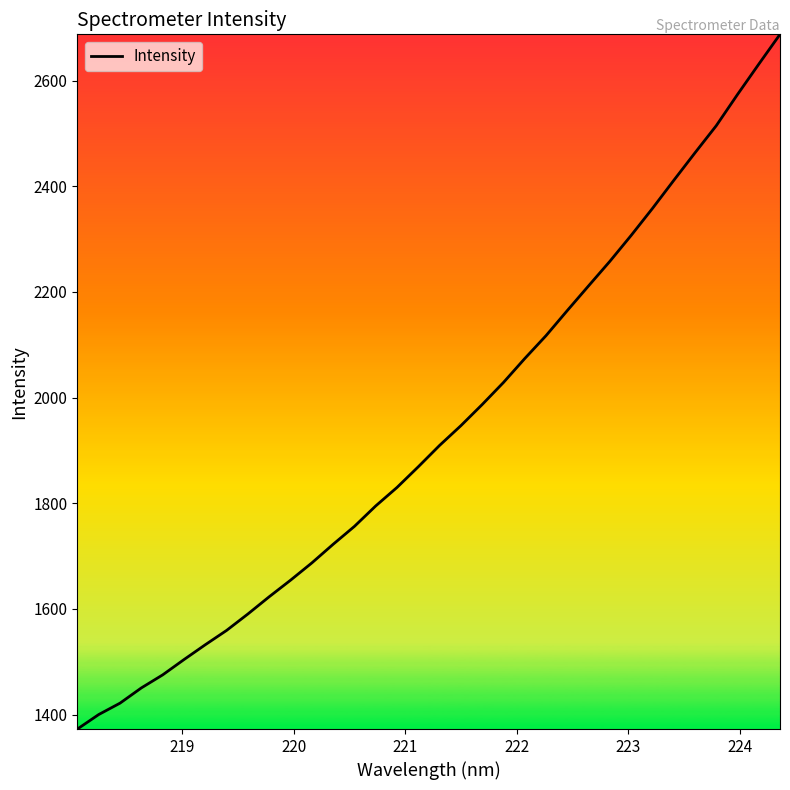

What is the difference between the maximum and minimum values?

1314.8